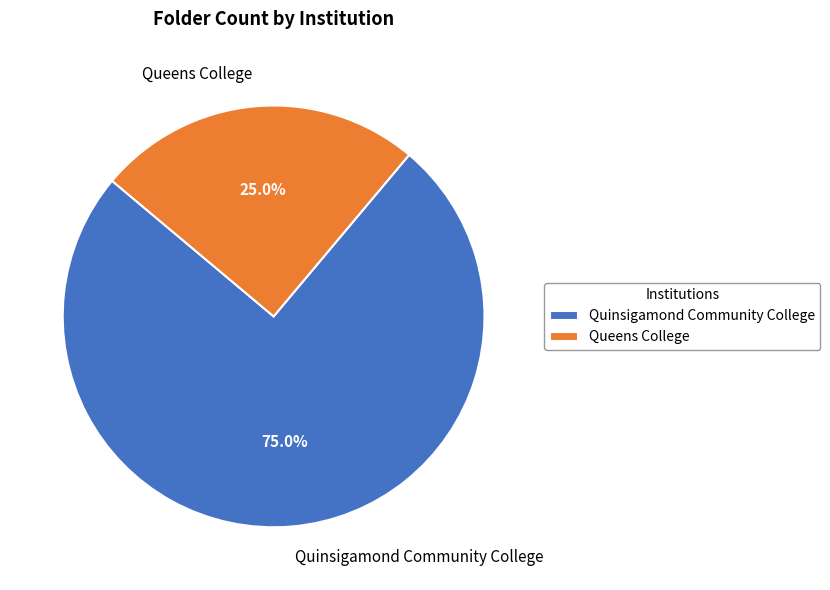

What is the smallest slice in the pie chart?

Queens College